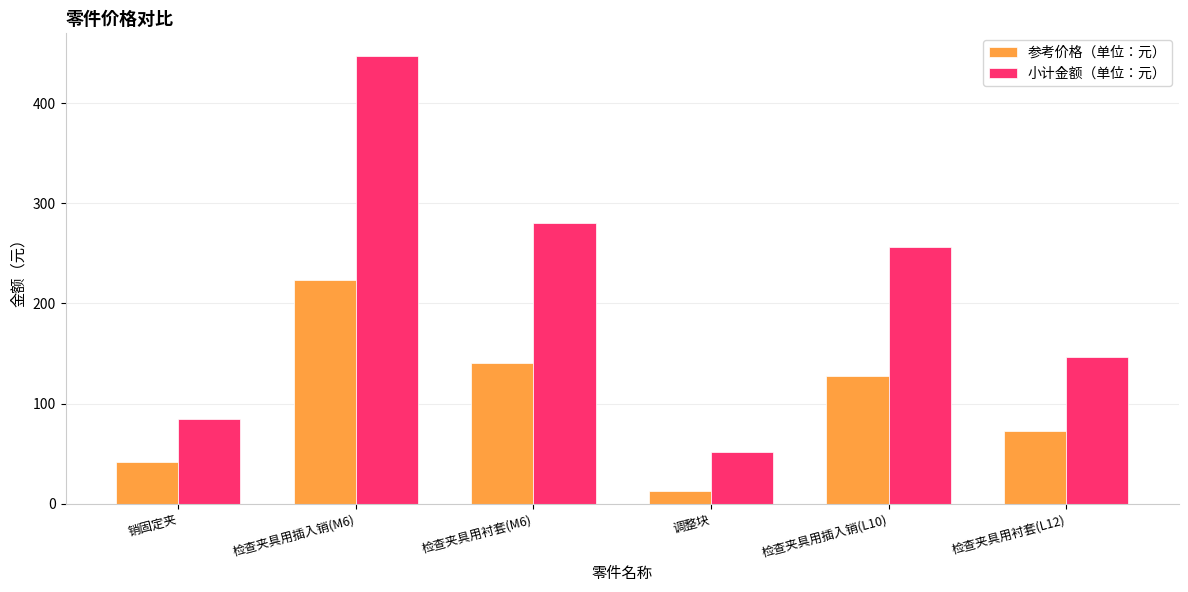

Between 检查夹具用衬套(M6) and 检查夹具用插入销(L10), which series saw the biggest shift?

小计金额（单位：元）